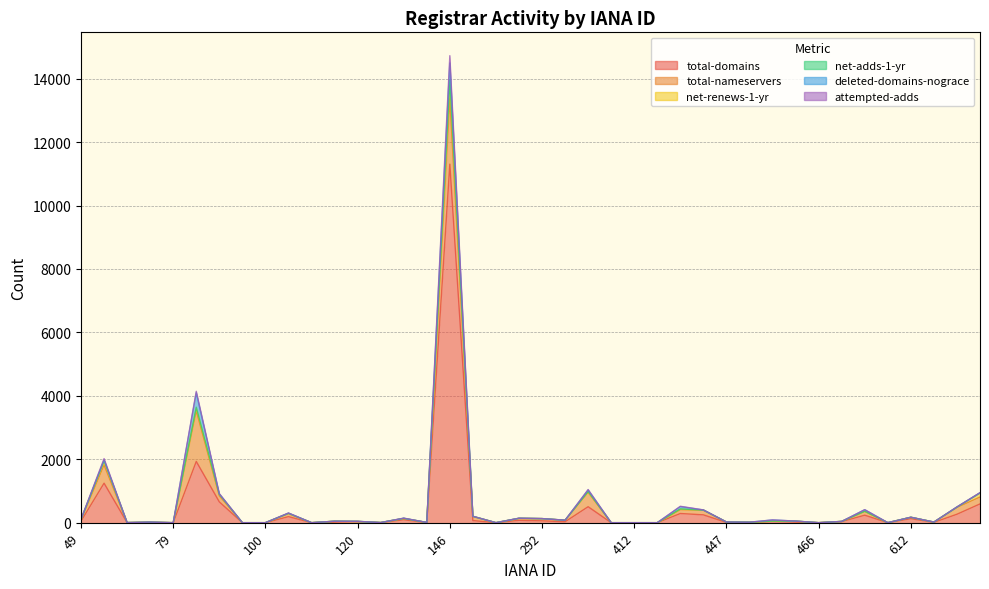

How many lines are shown in the chart?

6